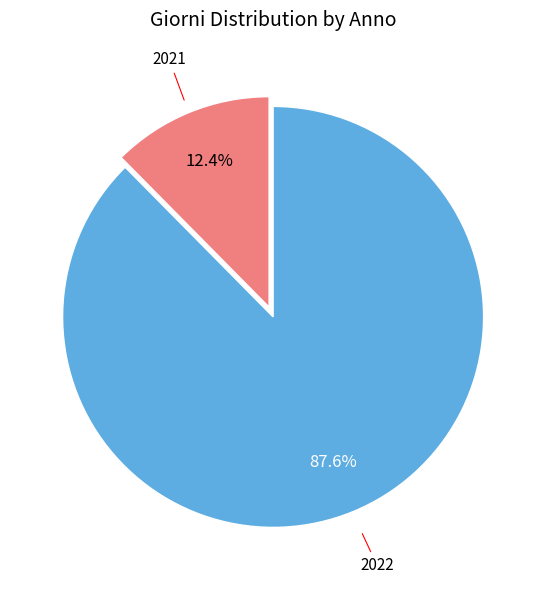

Is there any slice that represents more than half of the pie?

Yes